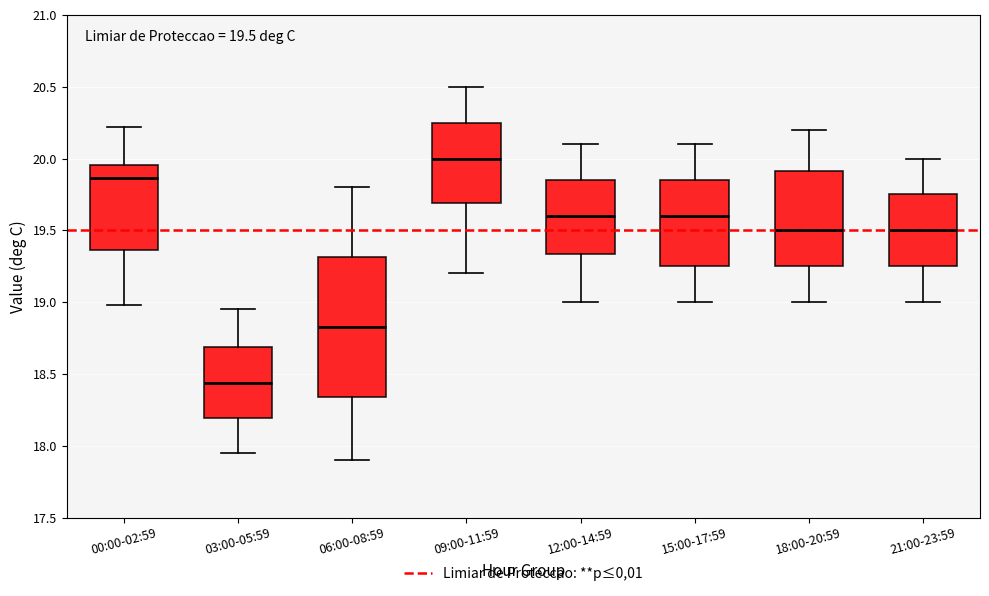

Which box is the tallest, from its lower edge to its upper edge?

06:00-08:59